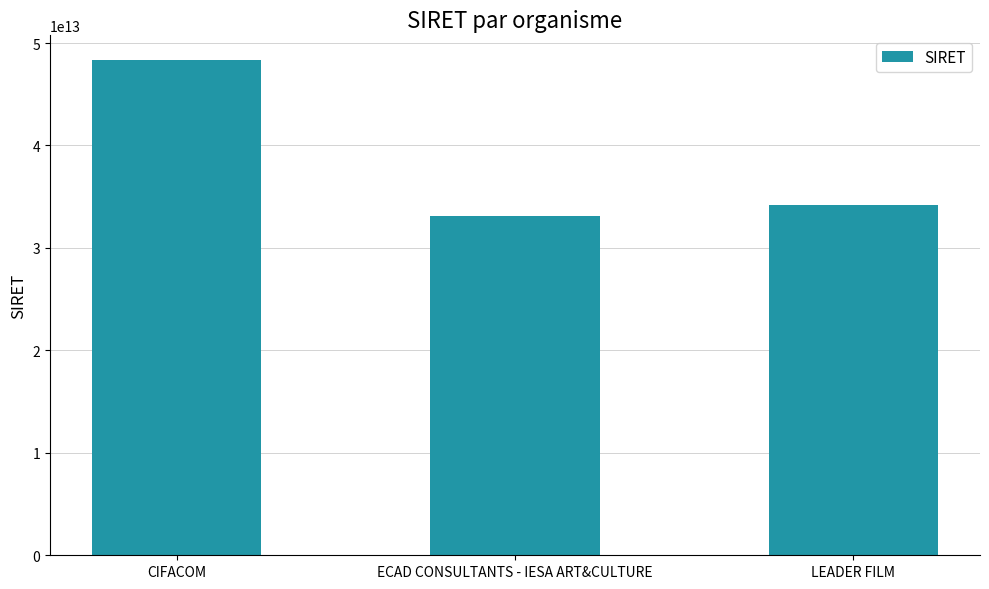

List the labels in order of value, smallest first.

ECAD CONSULTANTS - IESA ART&CULTURE, LEADER FILM, CIFACOM